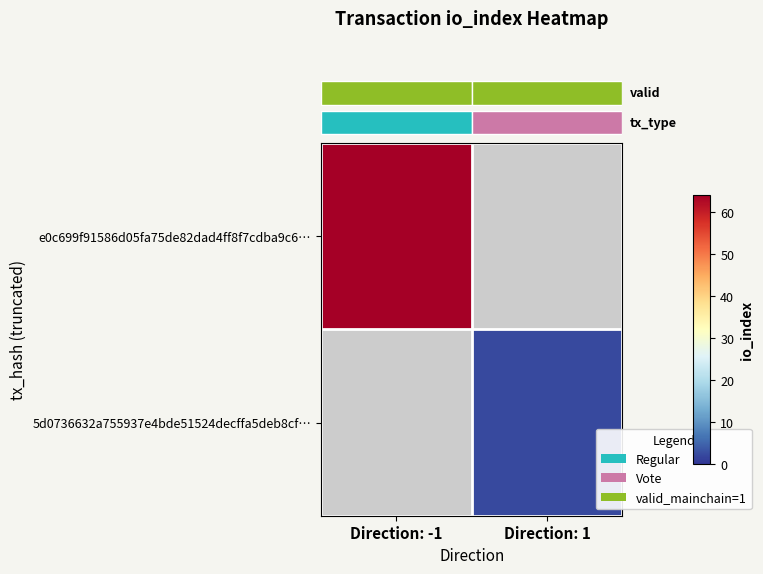

At which category does the chart reach its minimum across all series?

Direction: 1